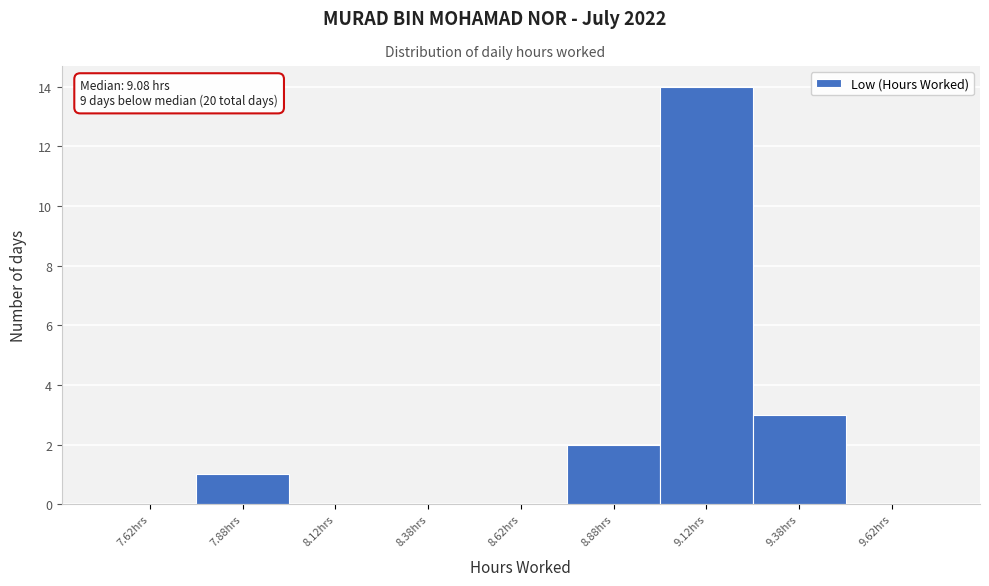

Over which range of the x-axis is the bar tallest?

9.00 to 9.25